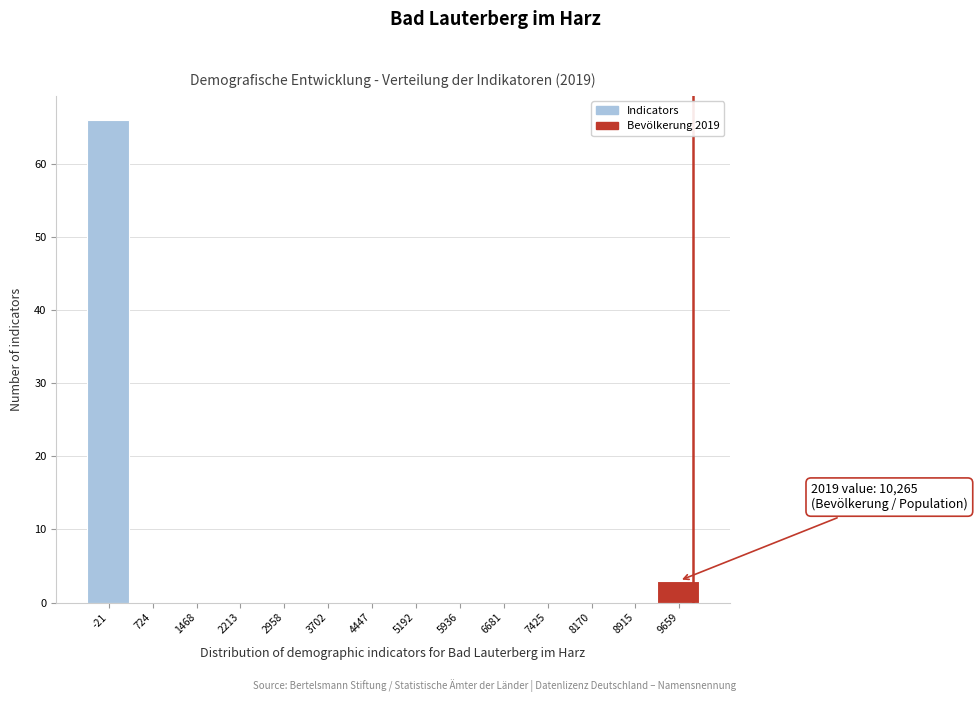

Reading right to left, what are all the values shown in this chart?

9659=3	8915=0	8170=0	7425=0	6681=0	5936=0	5192=0	4447=0	3702=0	2958=0	2213=0	1468=0	724=0	-21=66